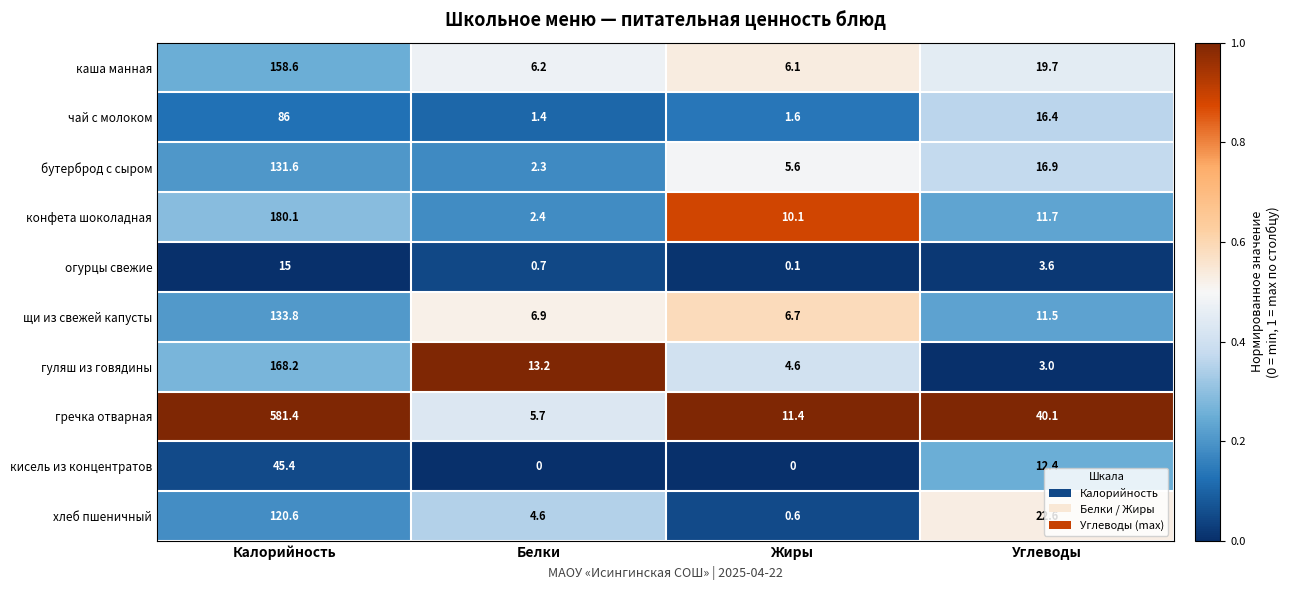

At how many categories does at least one series exceed 0?

4